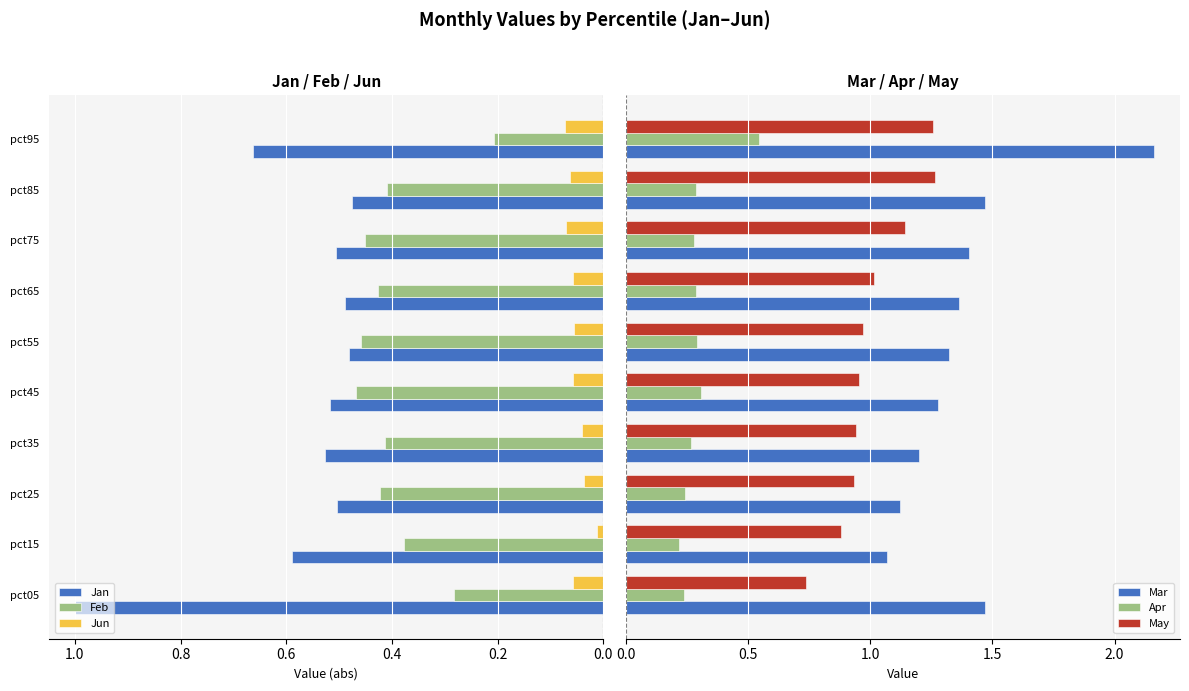

What is the sum of all May values?

10.1